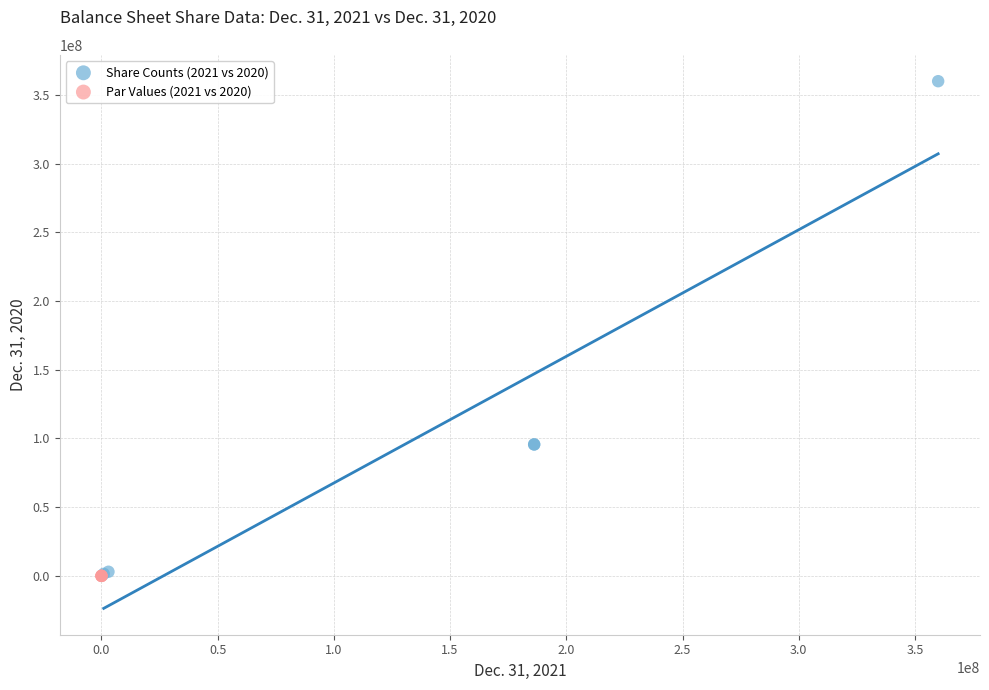

Which series has the largest Y range (max minus min)?

Share Counts (2021 vs 2020)